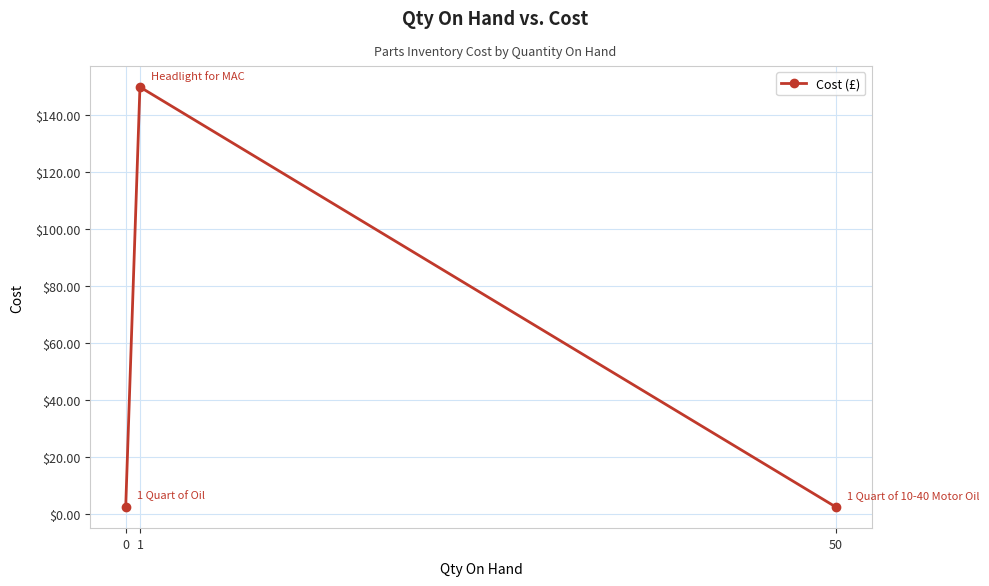

The chart shows a value of 2.8 at 0. True or false?

True